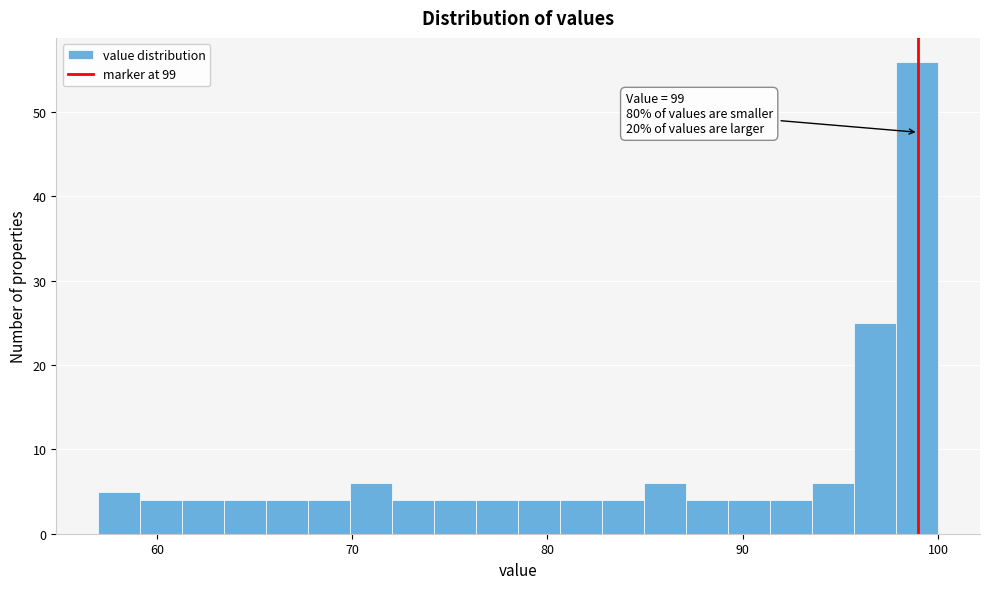

Read against the x-axis, roughly where is the centre of the tallest bar?

99